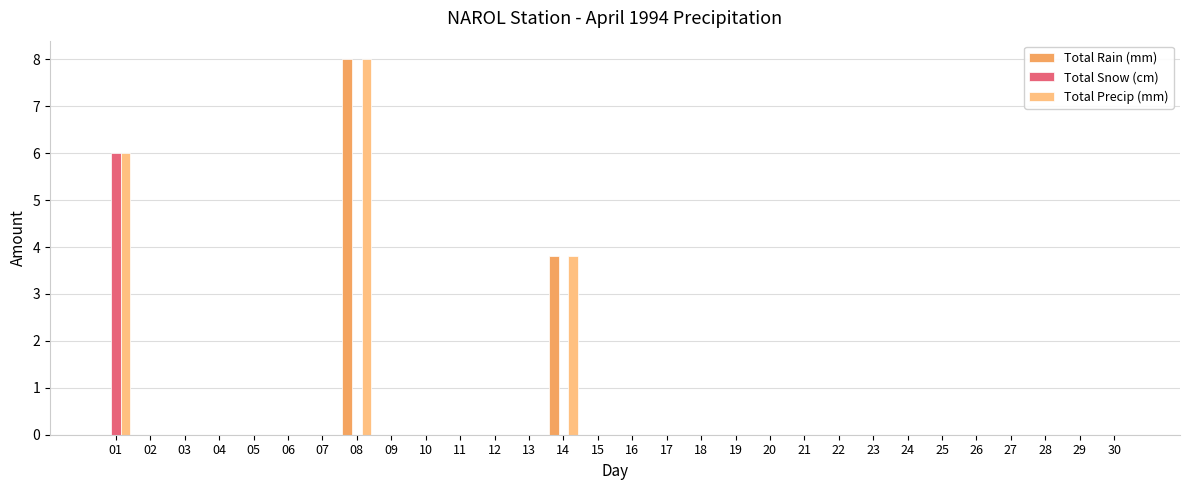

What is the average value of the Total Snow (cm) series?

0.2